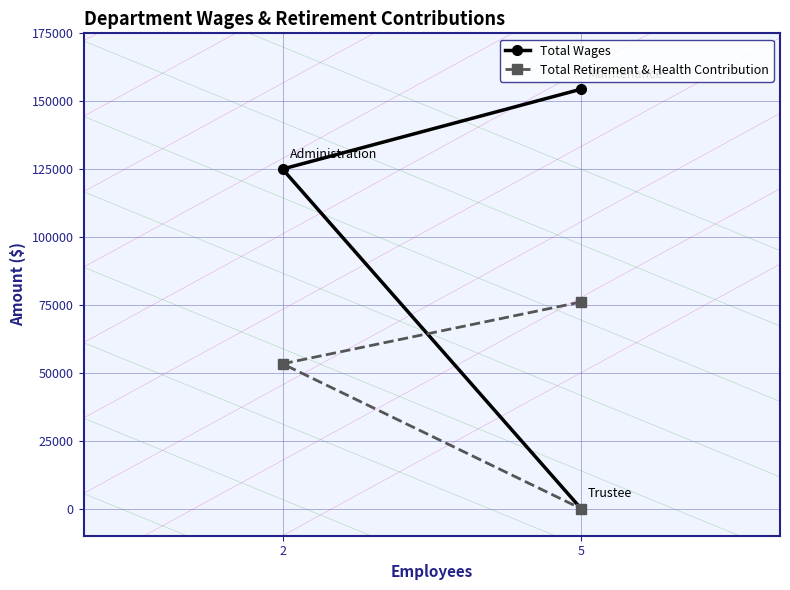

Count the Total Retirement & Health Contribution values in the range 0 to 76076.

3